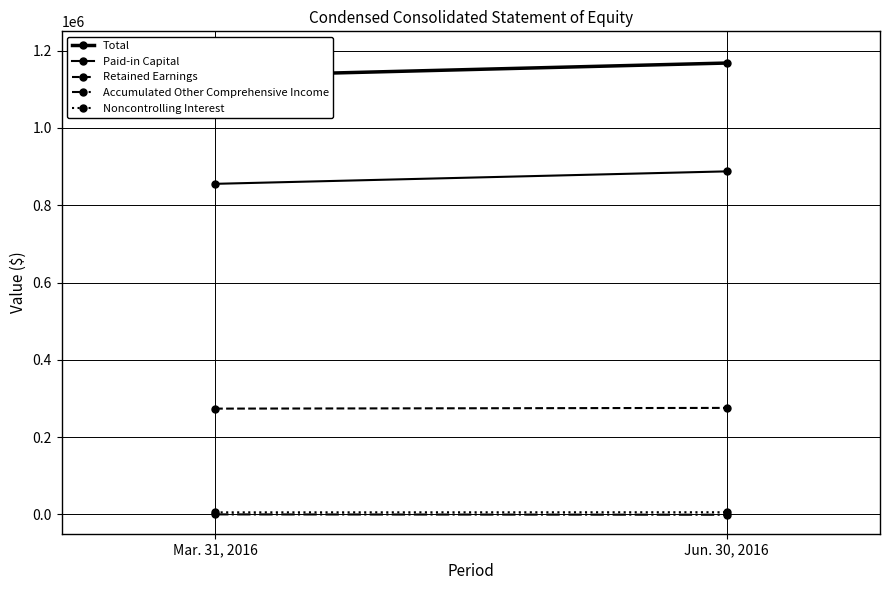

What is the minimum value for Total?

1134424